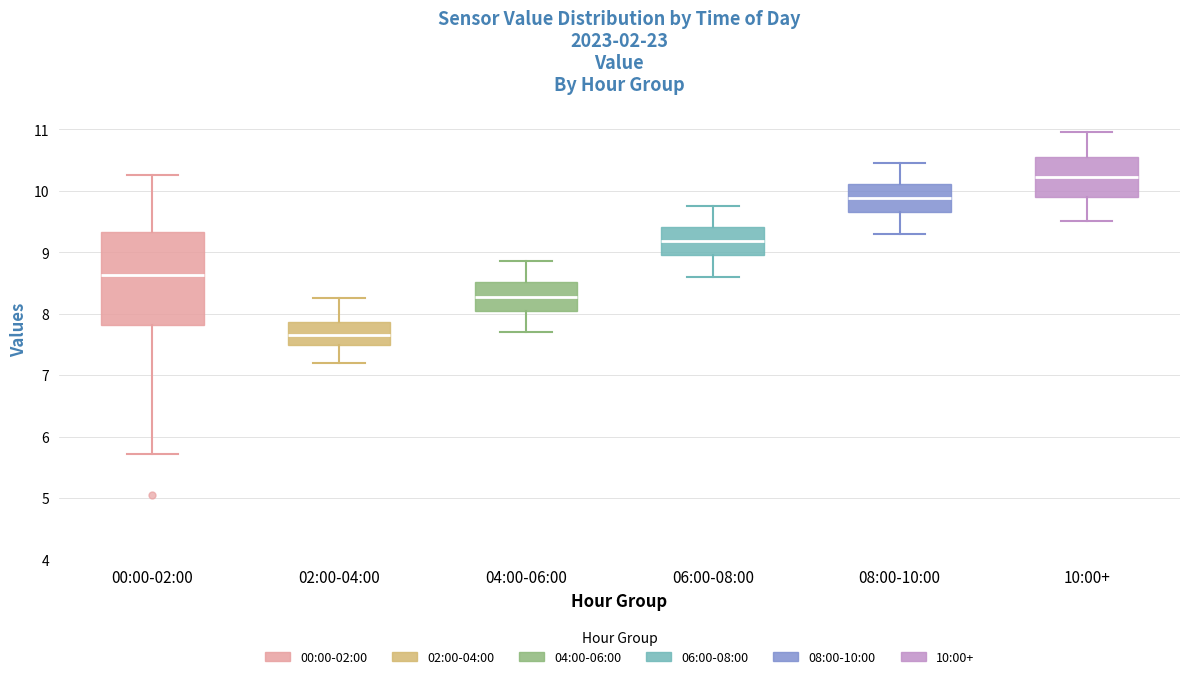

Which box has the highest median line?

10:00+